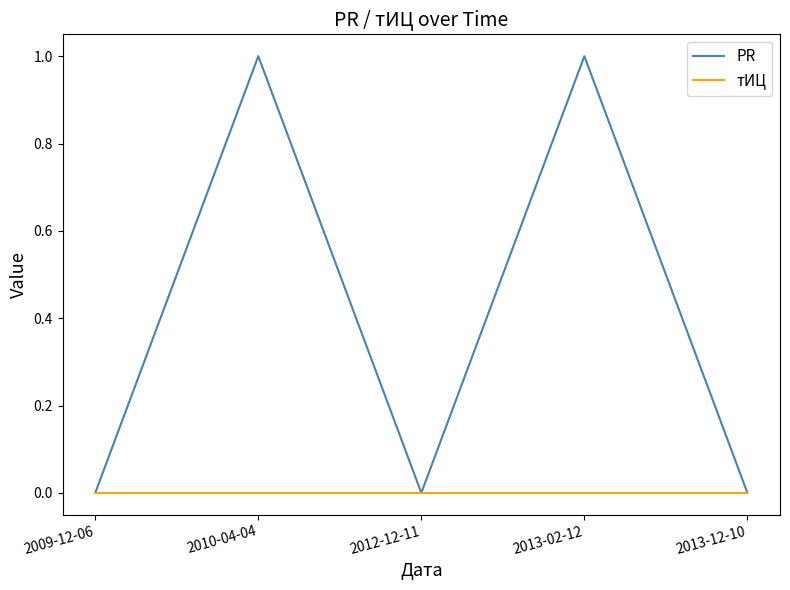

Which series has the largest range (max minus min)?

PR